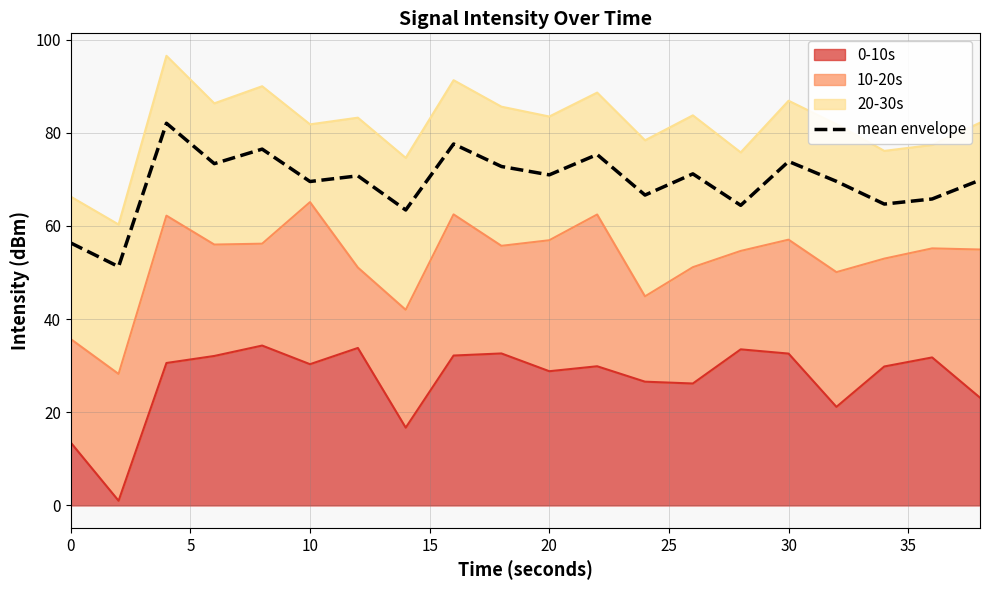

Reading right to left, transcribe all the data shown in this chart.

69.8	65.8	64.7	69.6	73.8	64.4	71.2	66.6	75.3	71.0	72.8	77.6	63.4	70.8	69.5	76.5	73.4	82.0	51.3	56.3